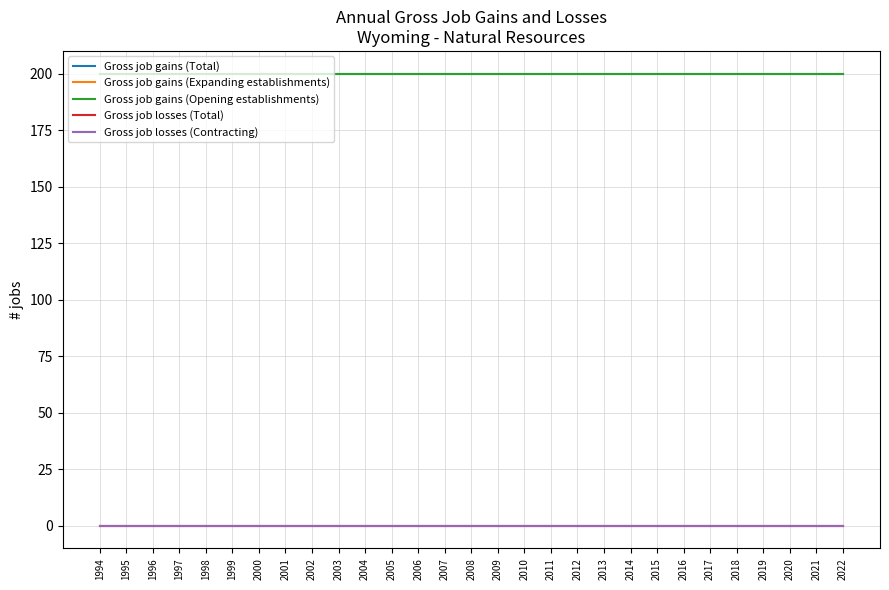

Does the chart have visible grid lines?

Yes